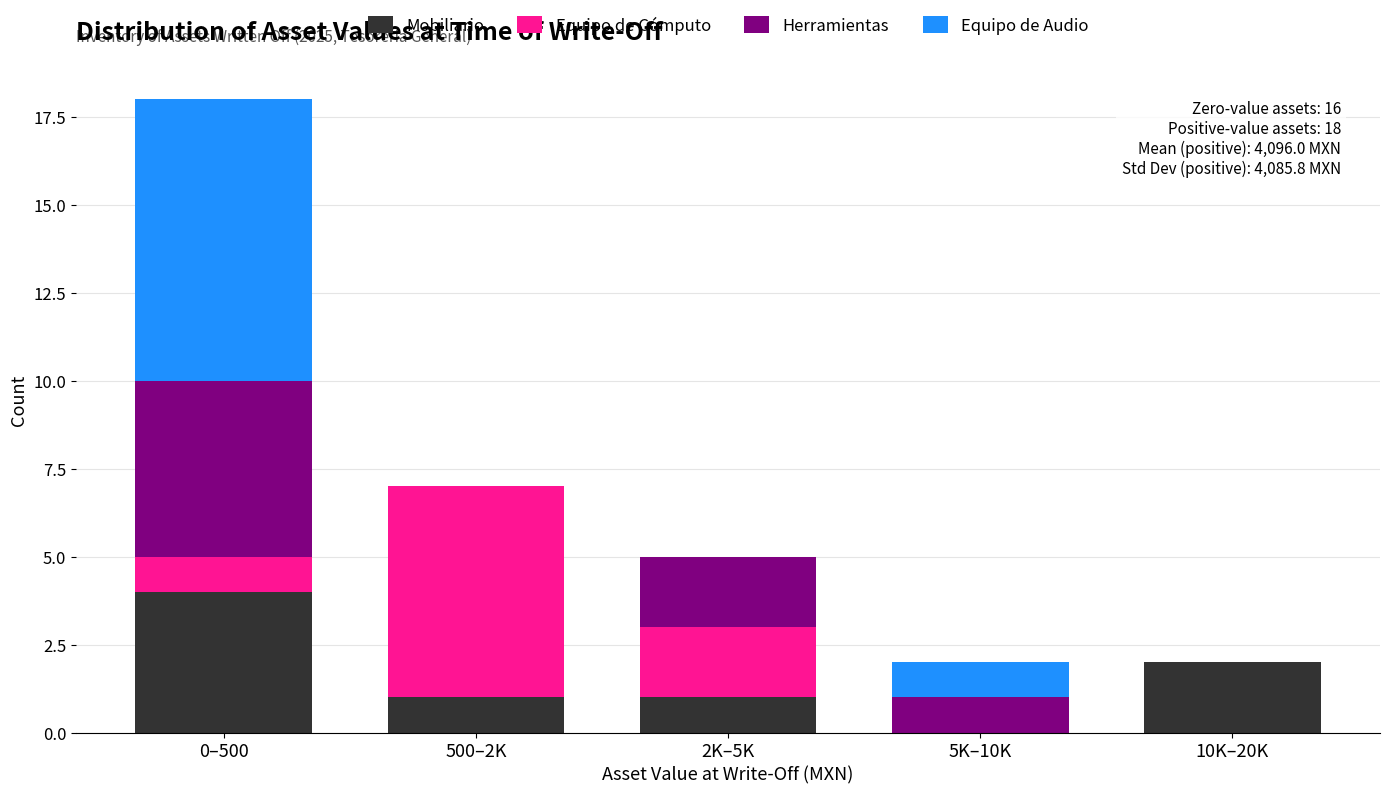

Reading right to left, transcribe the values for Mobiliario.

10K–20K=2	5K–10K=0	2K–5K=1	500–2K=1	0–500=4